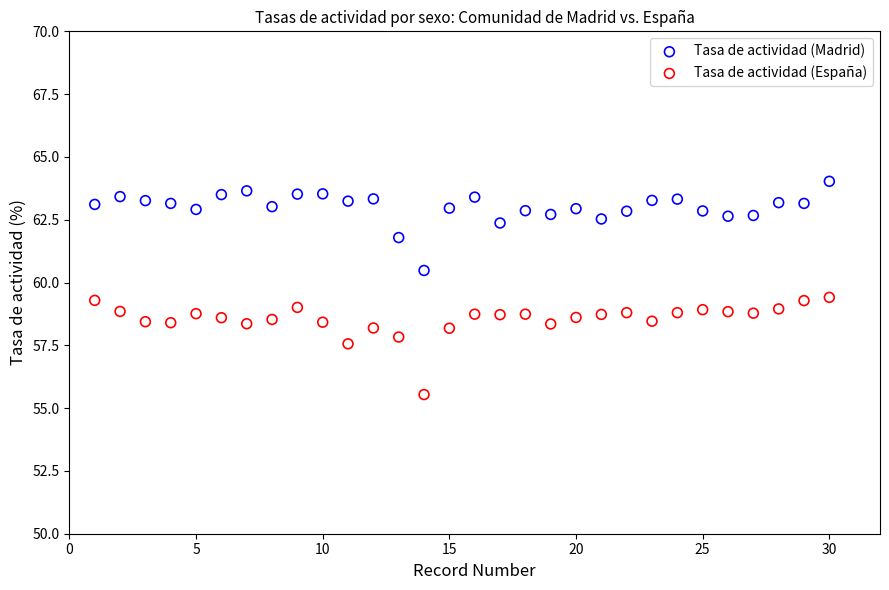

Across all data points, what is the range of Y values (max minus min)?

8.5